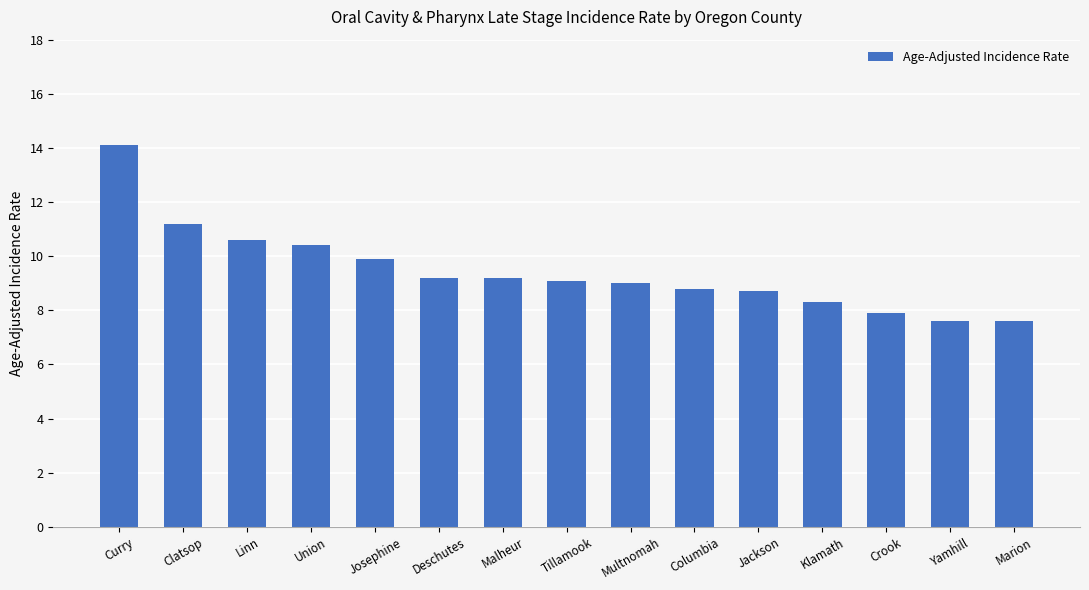

How many bars are there in total?

15